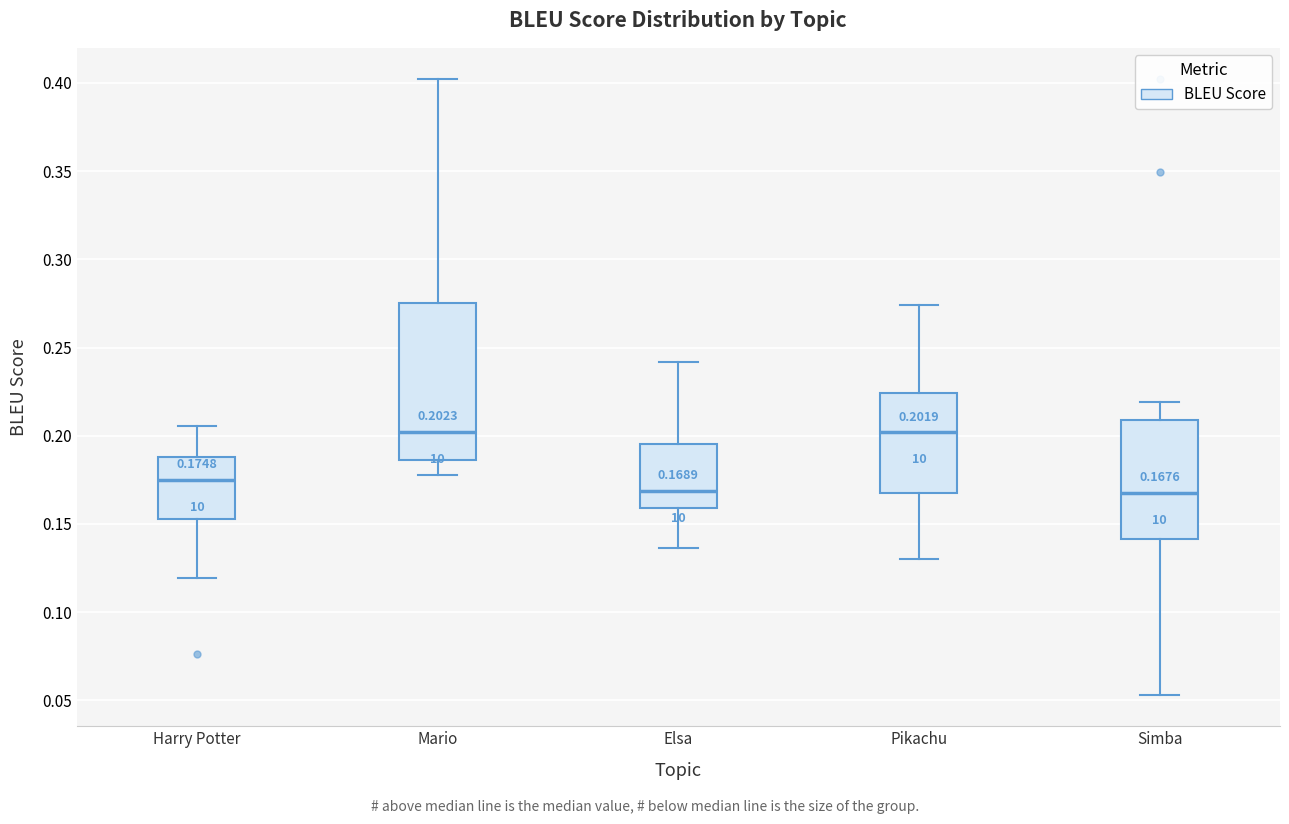

Which box is the tallest, from its lower edge to its upper edge?

Mario